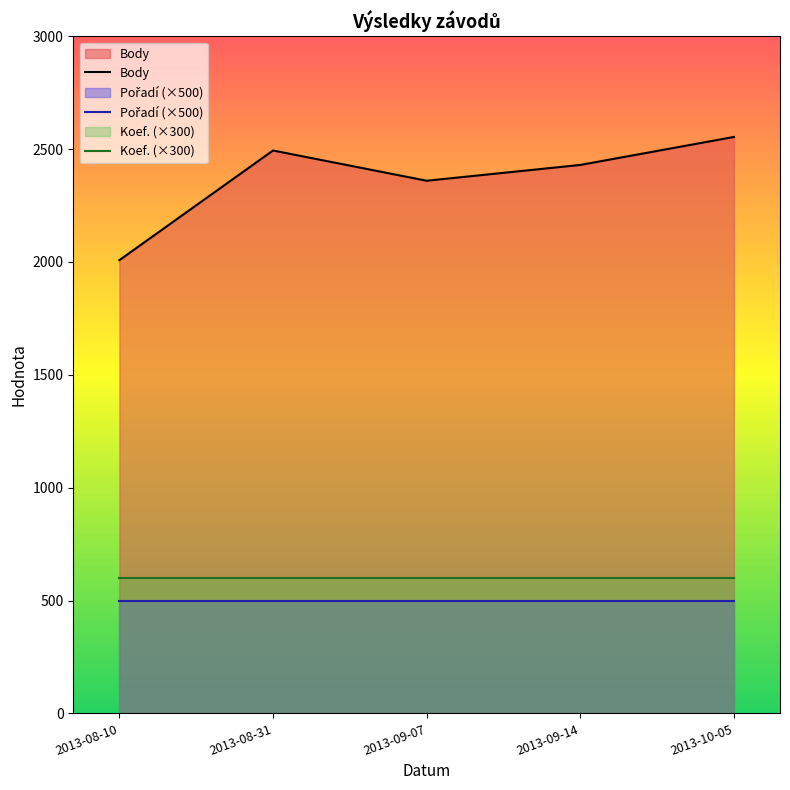

What is the smallest value displayed?

500